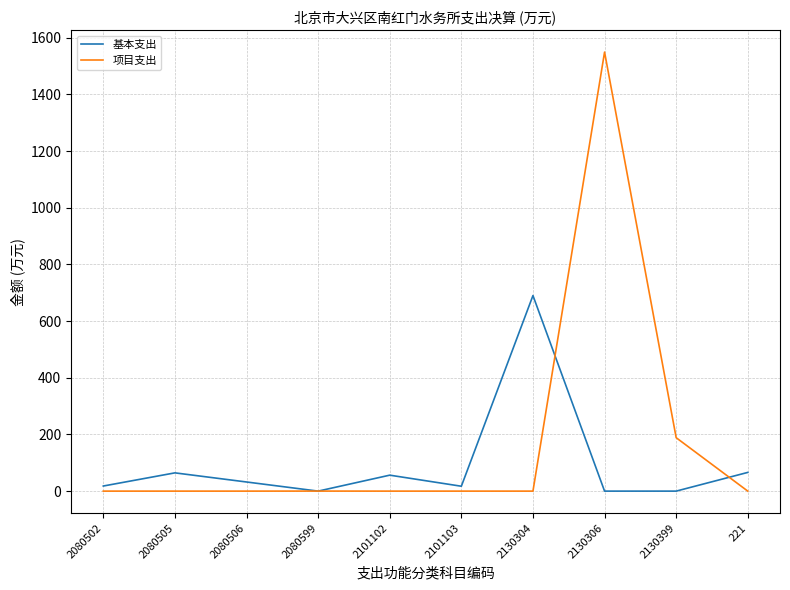

Rank the series by their average value, from highest to lowest.

项目支出, 基本支出